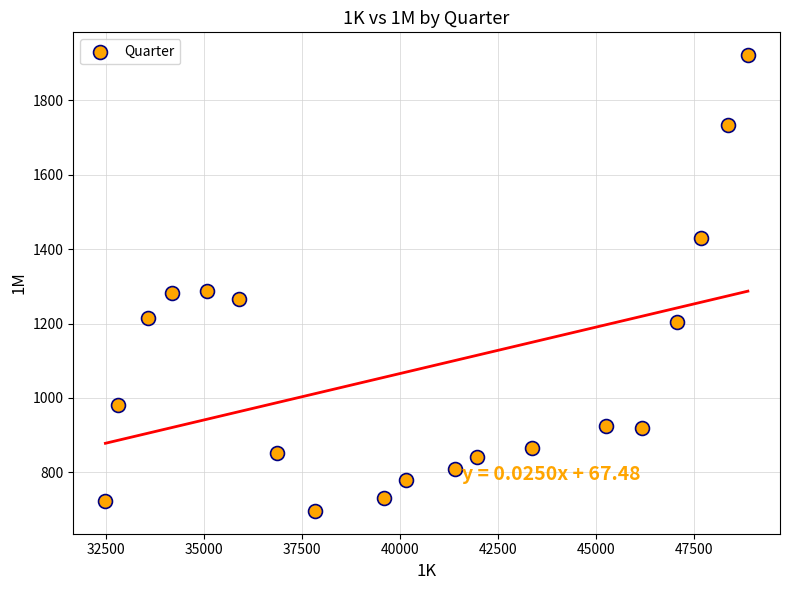

What is the range of Y values (max minus min)?

1226